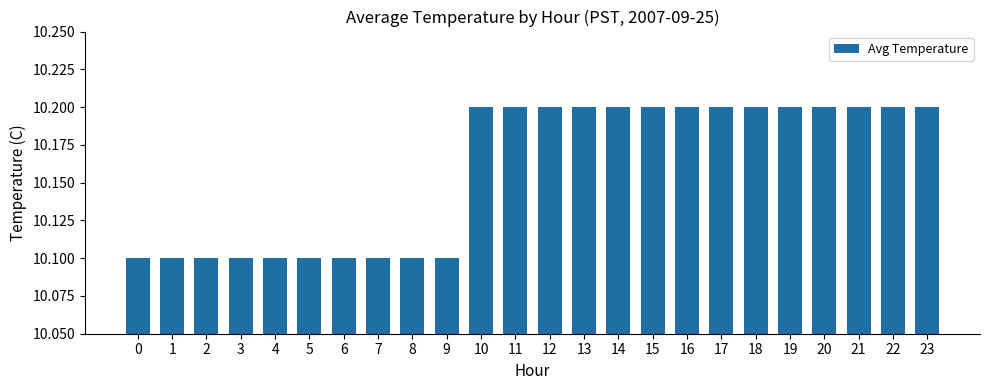

Is it true that the value at 15 is 10.2?

True